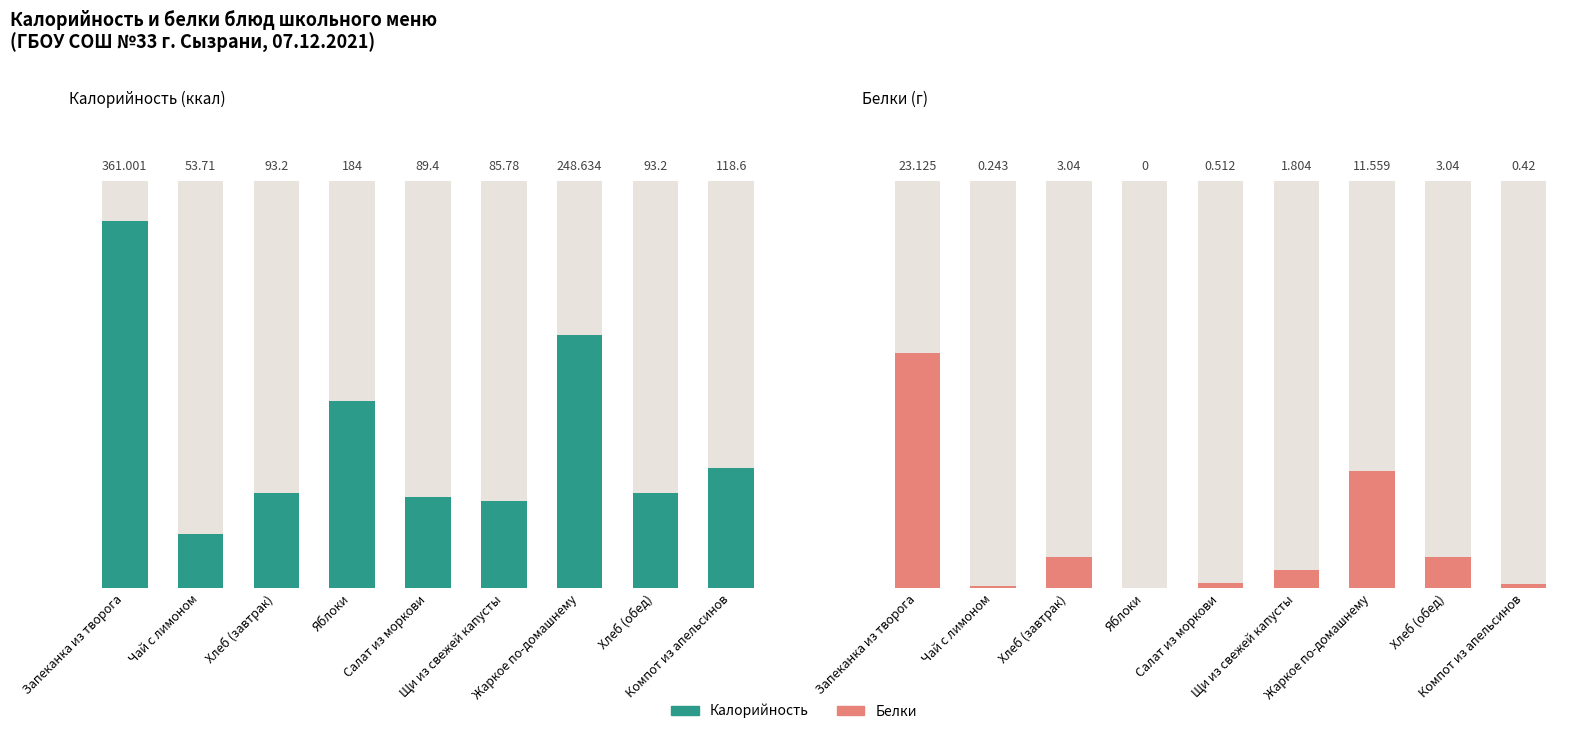

What is the lowest value of the Калорийность series?

53.7